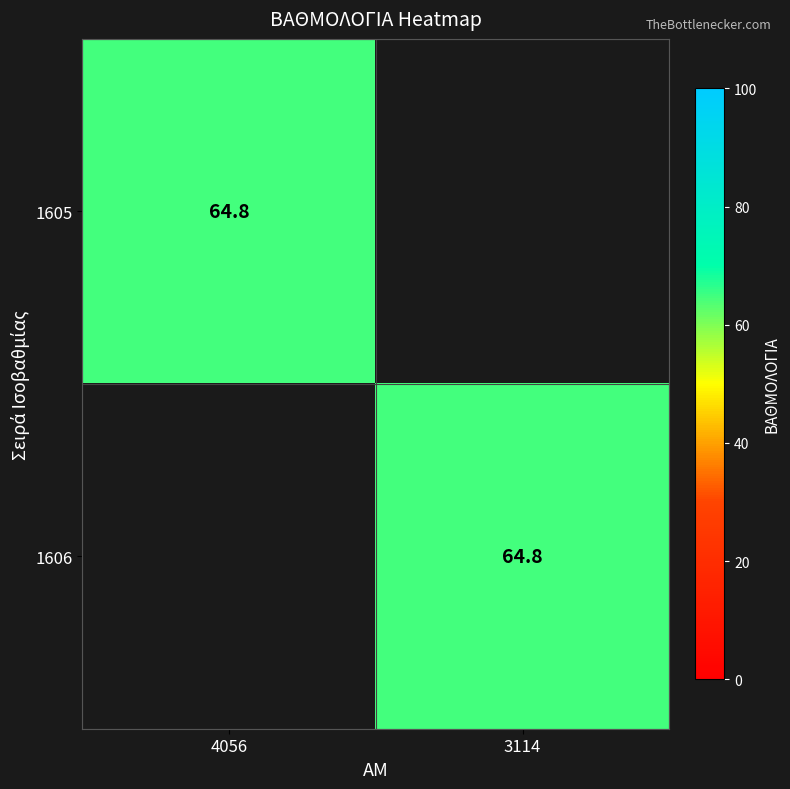

The value of 1605 at 4056 is 64.8. True or false?

True